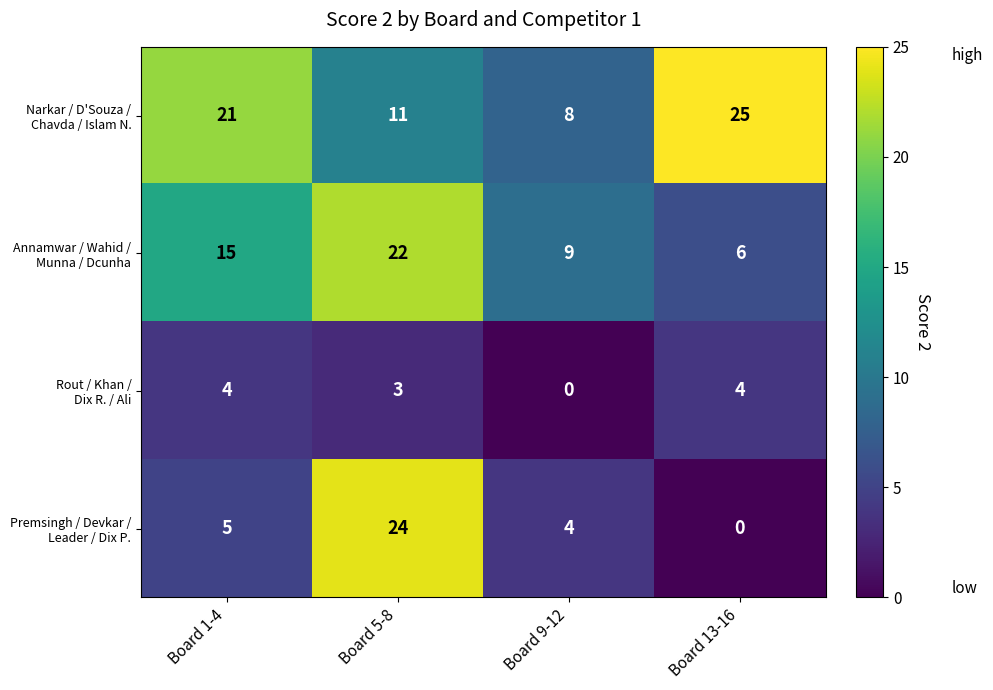

What is the total value across all series at Board 1-4?

45